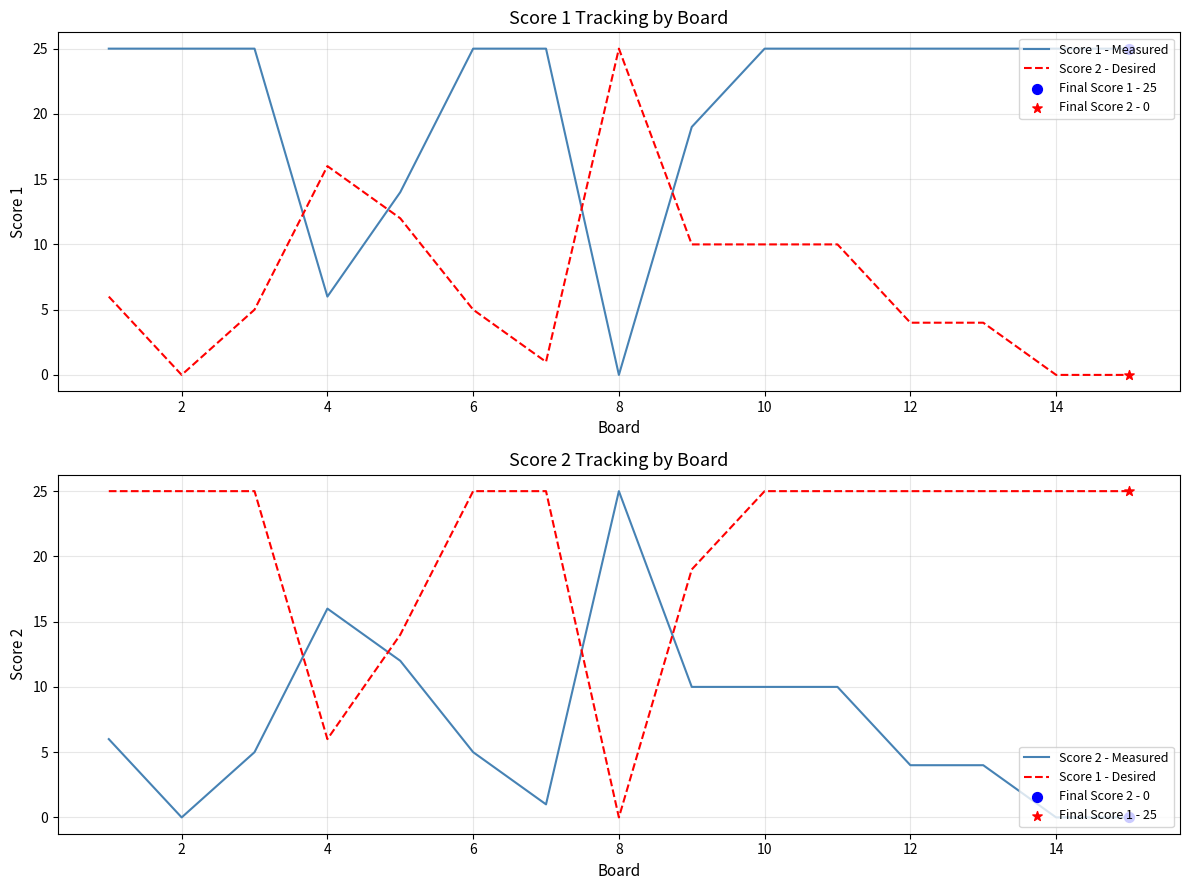

Is the value of Score 2 - Desired at 8 greater than the value of Score 2 - Measured at 13?

Yes